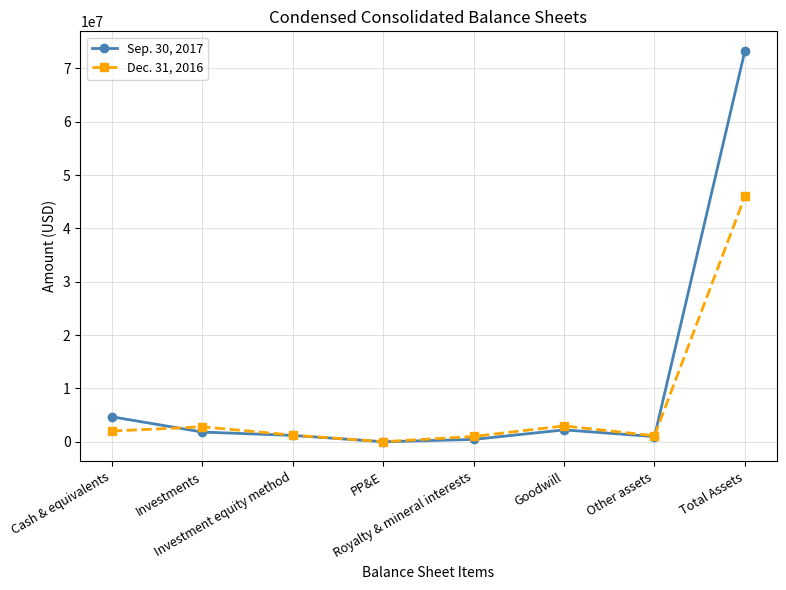

What is the difference between the Sep. 30, 2017 values at Cash & equivalents and Total Assets?

68590461